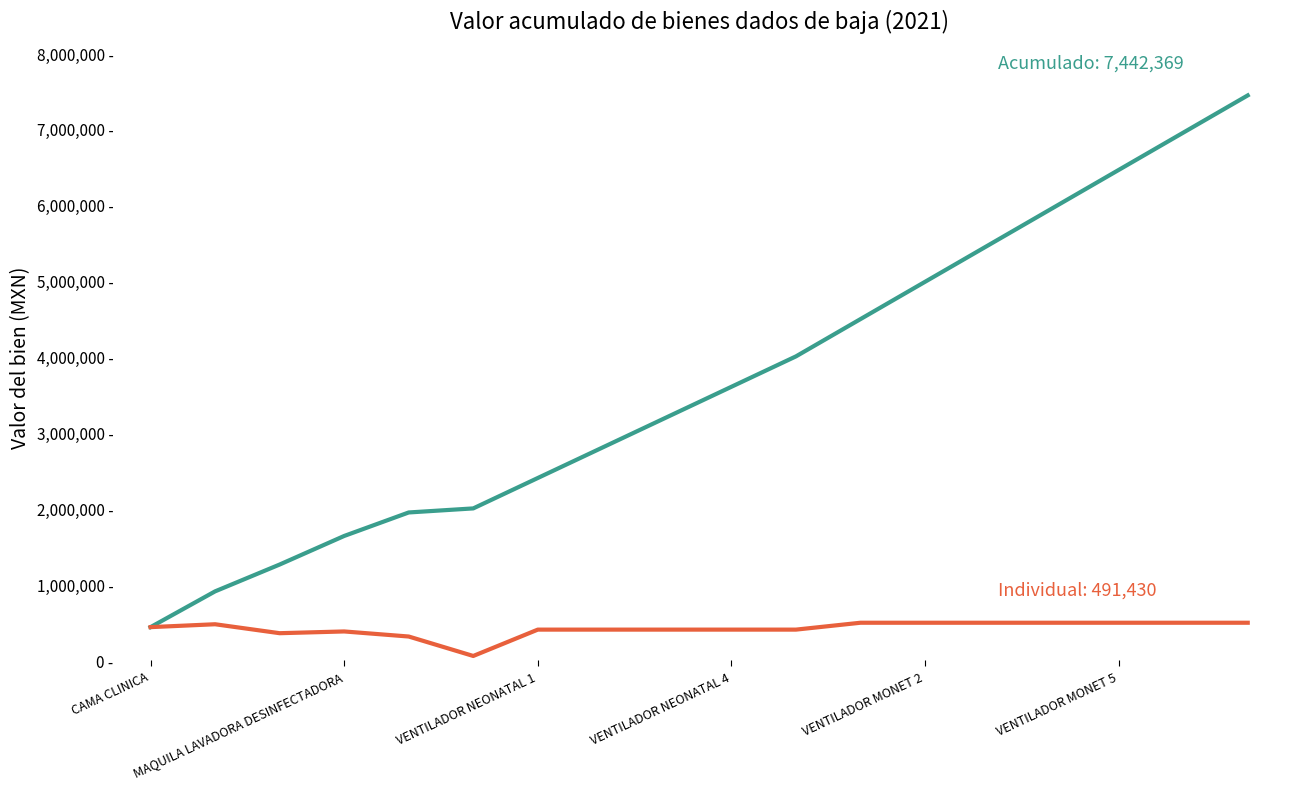

Reading left to right, what are all the values shown in this chart?

Valor del bien a la fecha de baja: 433550.0	905050.0	1258618.0	1635219.5	1945029.5	1998493.0	2399268.0	2800043.0	3200818.0	3601593.0	4002368.0	4493796.6	4985224.6	5476652.6	5968081.1	6459509.7	6950939.3	7442369.8
Valor individual del bien: 433550.0	471500.0	353568.0	376601.5	309810.0	53463.5	400775.0	400775.0	400775.0	400775.0	400775.0	491428.6	491428.6	491428.6	491428.6	491428.6	491429.6	491430.6